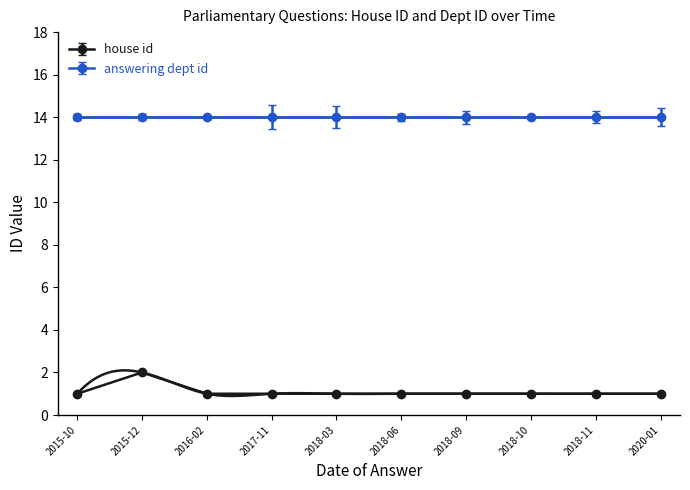

Is it true that house id equals 1 at 2018-11?

True